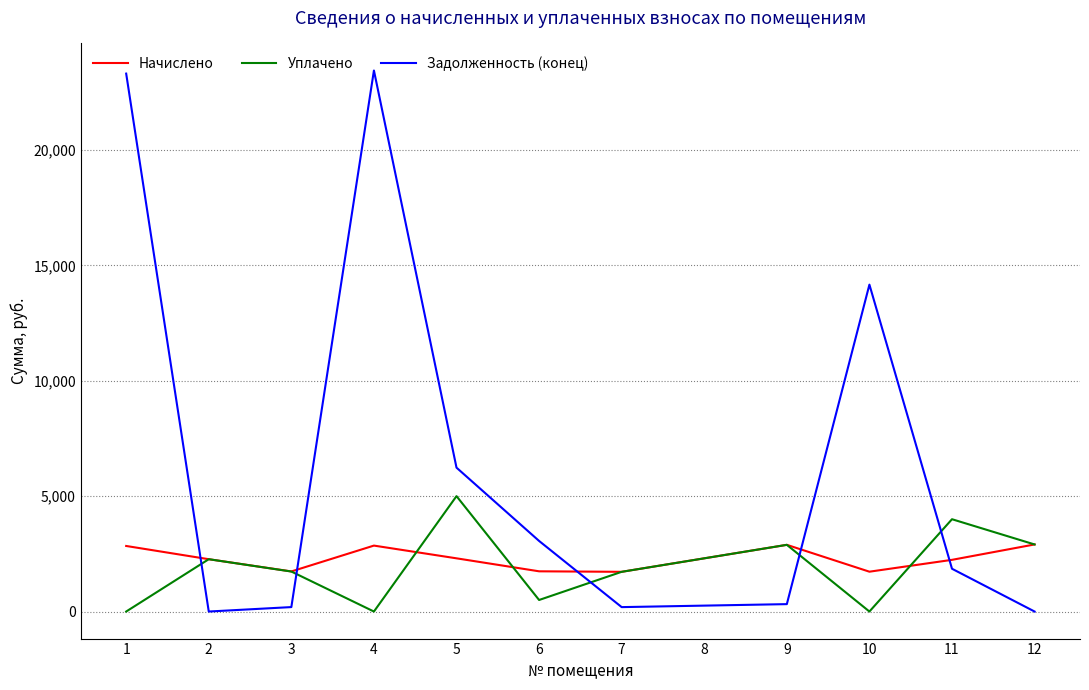

Where do Задолженность (конец) and Уплачено first cross each other?

1 and 2